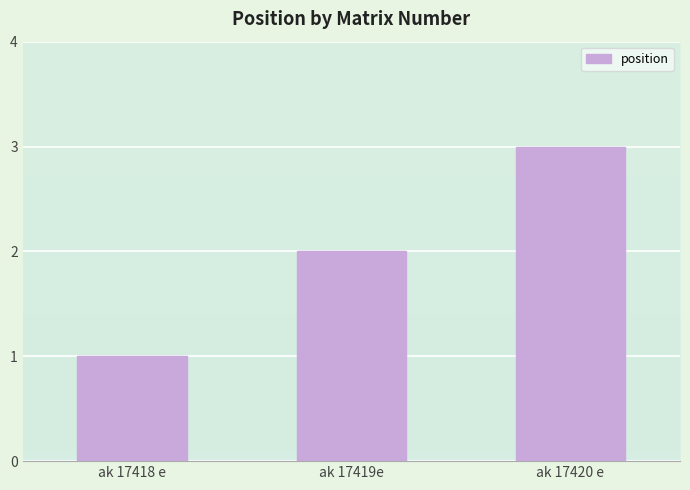

Are the bars grouped side by side (vs. stacked)?

No